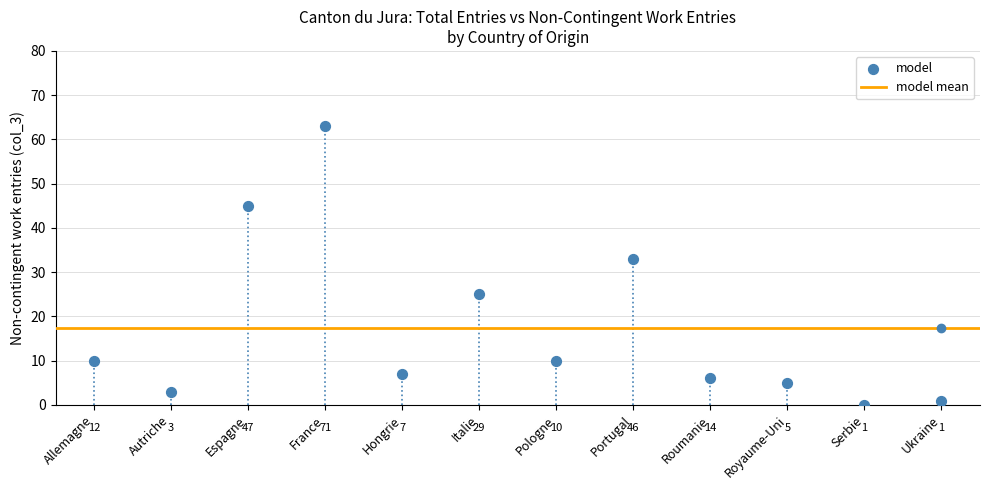

What is the average Y value?

17